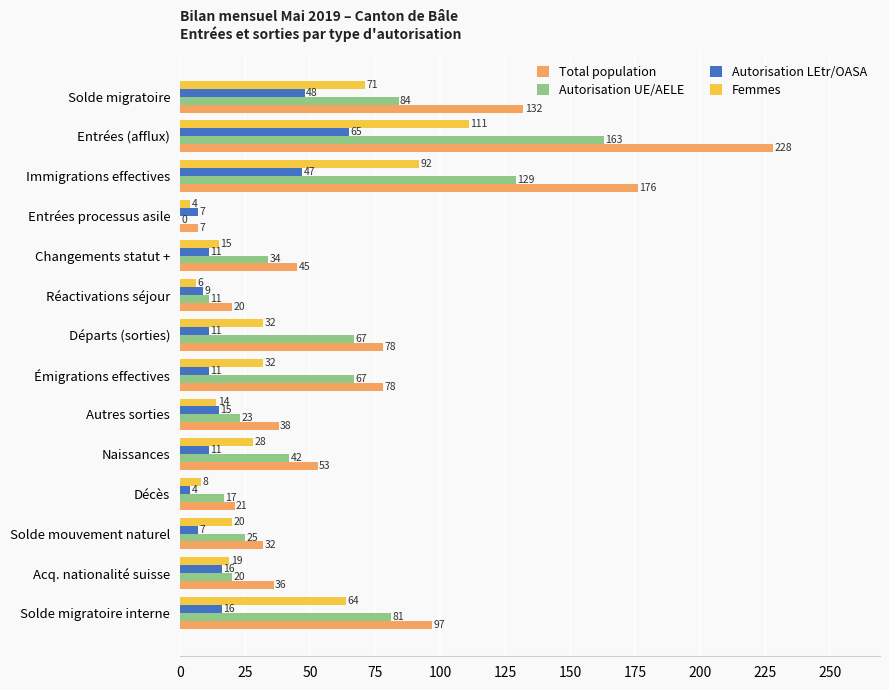

What is the greatest value displayed?

228